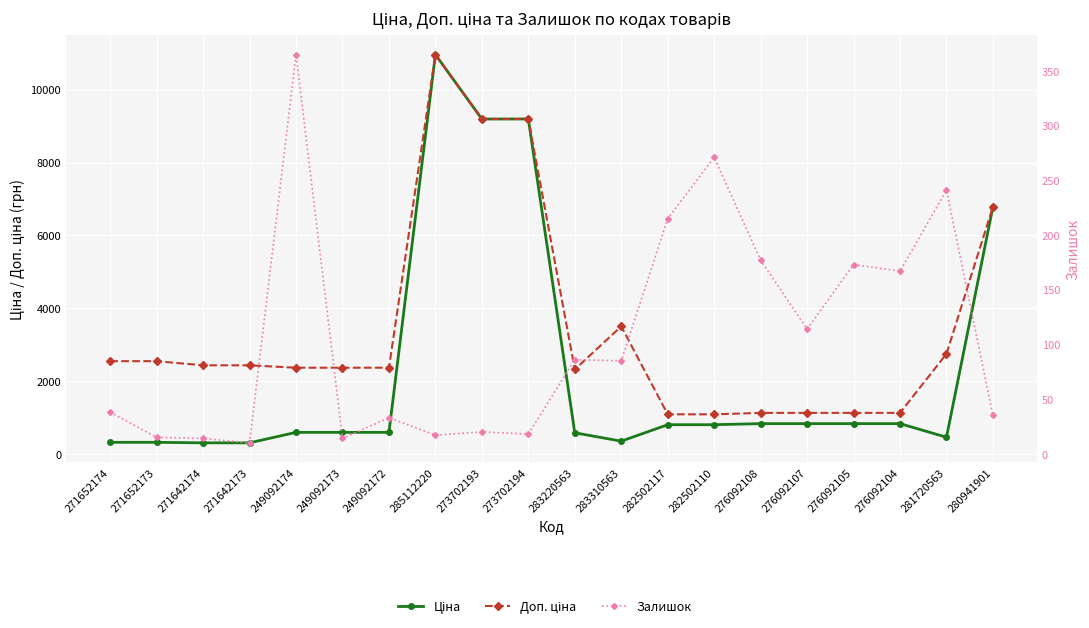

The Залишок series shows 10.0 at 271642173. True or false?

True